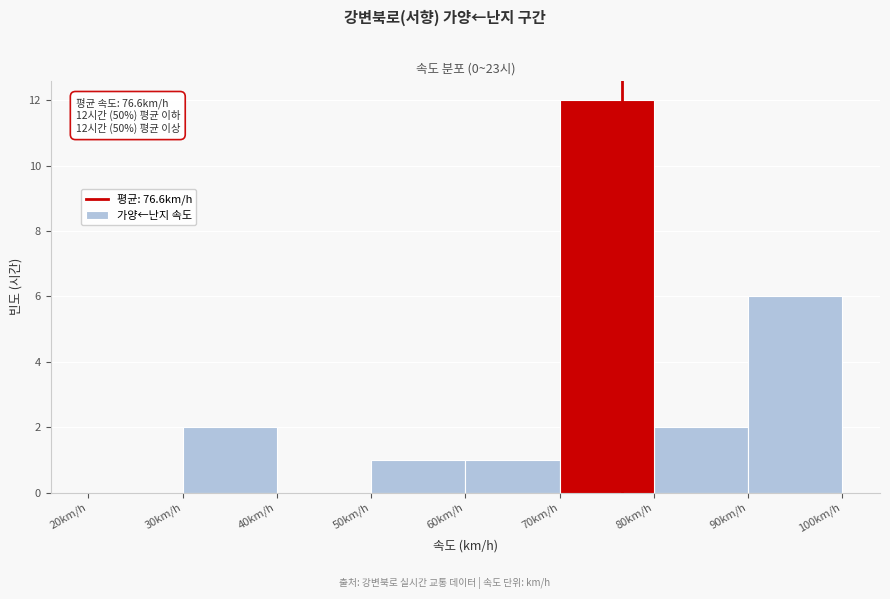

Over which range of the x-axis is the bar tallest?

70 to 80